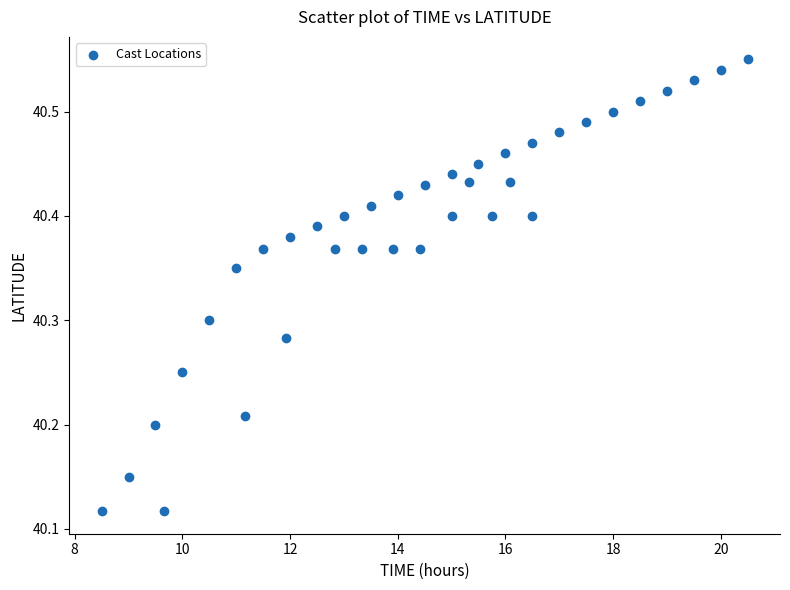

What is the range of Y values (max minus min)?

0.4